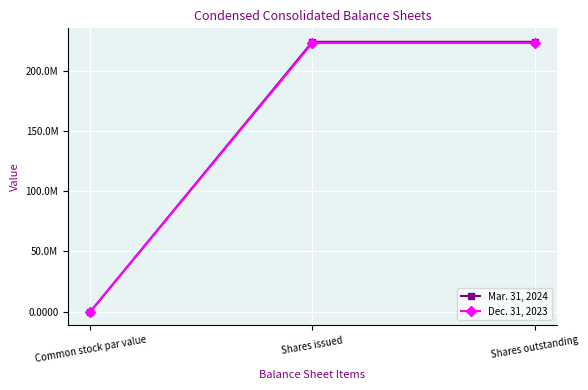

Rank the series at Shares issued from lowest to highest value.

Dec. 31, 2023, Mar. 31, 2024